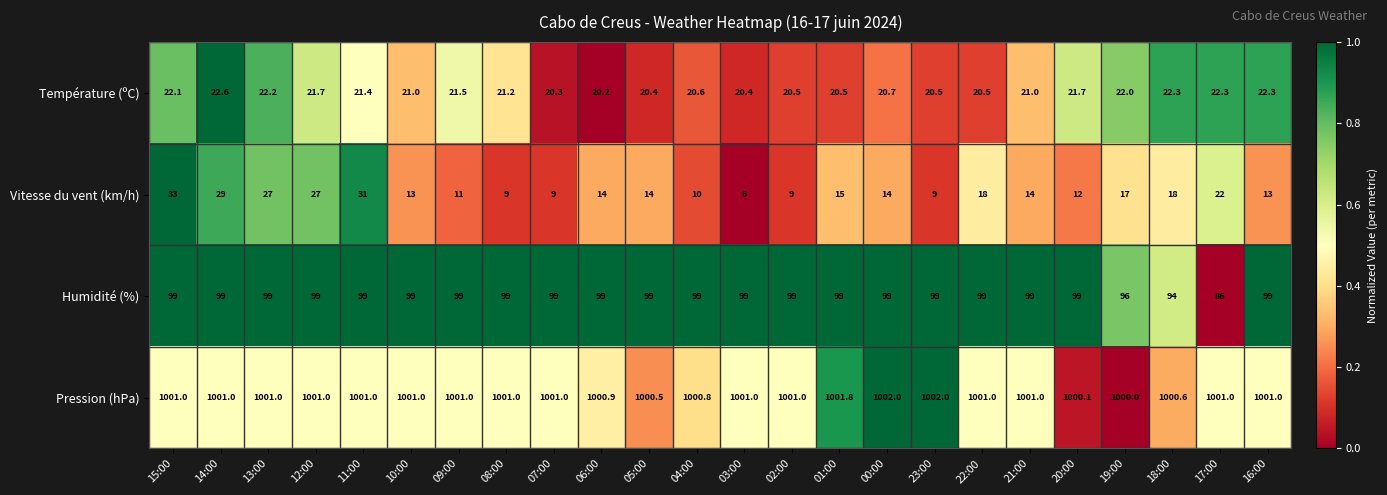

What is the spread (max minus min) of values at 01:00?

986.8